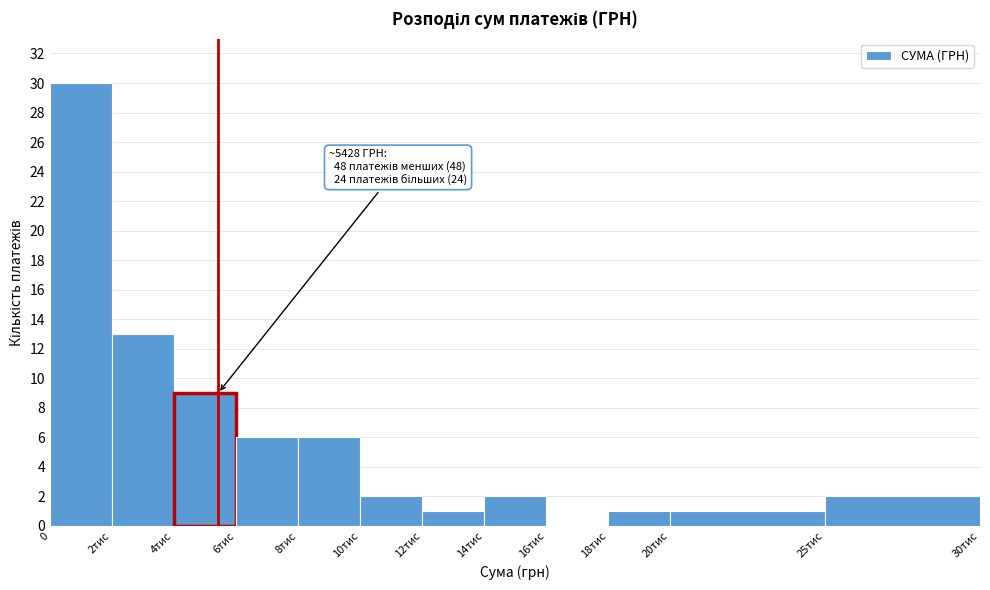

Reading left to right, list all the values displayed in this chart.

0=30	2тис=13	4тис=9	6тис=6	8тис=6	10тис=2	12тис=1	14тис=2	16тис=0	18тис=1	20тис=1	25тис=2